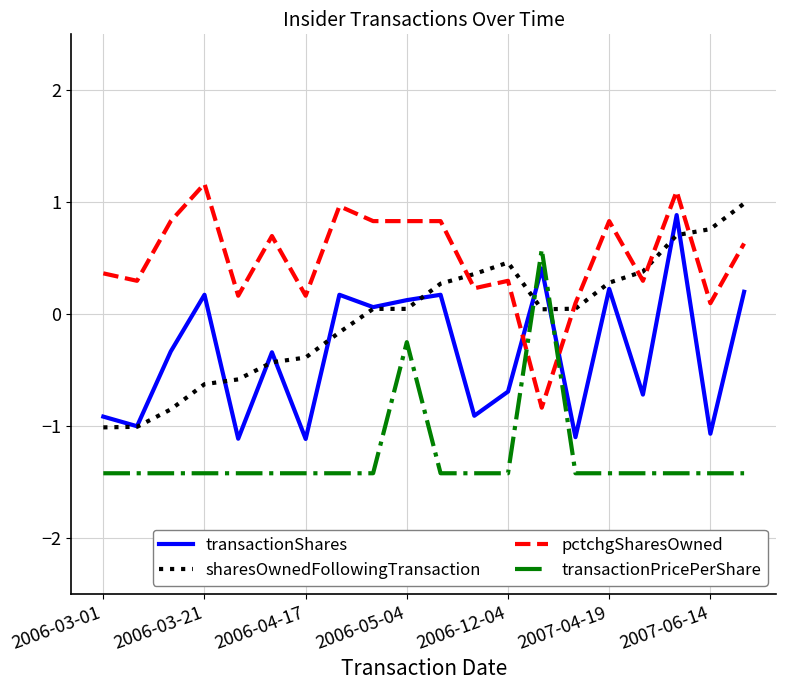

Which series has the largest total across all categories?

pctchgSharesOwned